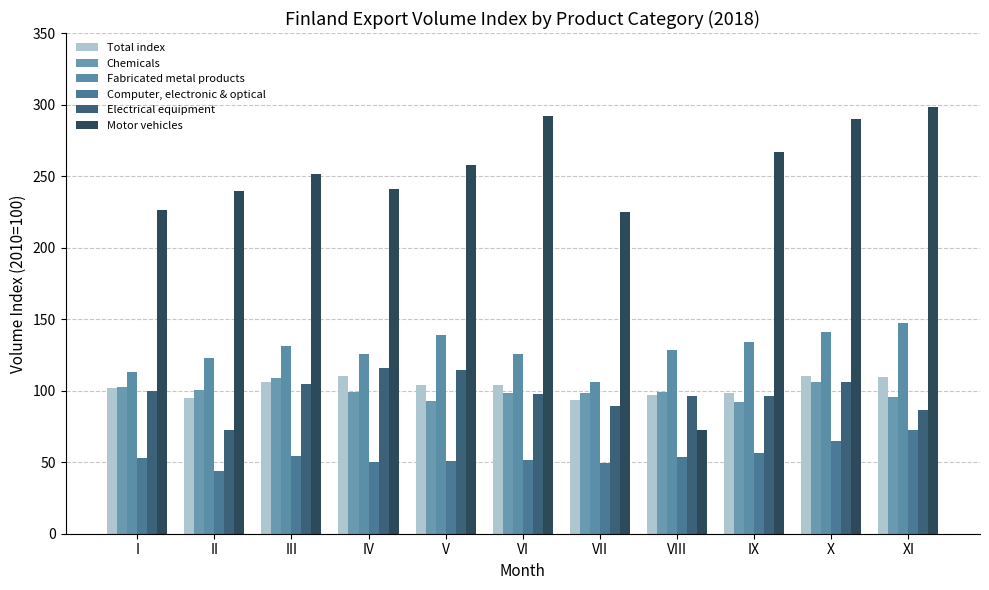

Rank the series at VII from highest to lowest value.

Motor vehicles, Fabricated metal products, Chemicals, Total index, Electrical equipment, Computer, electronic & optical